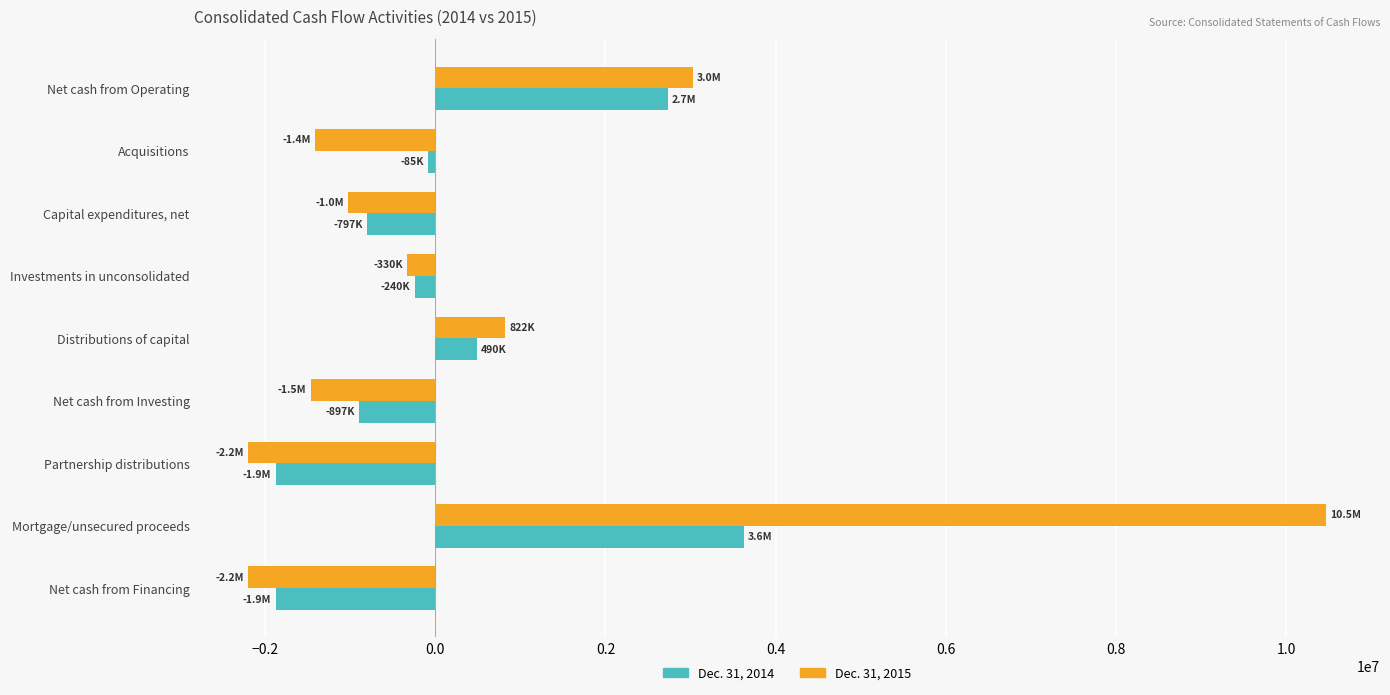

Is it true that Dec. 31, 2015 equals 6690939 at Mortgage/unsecured proceeds?

False